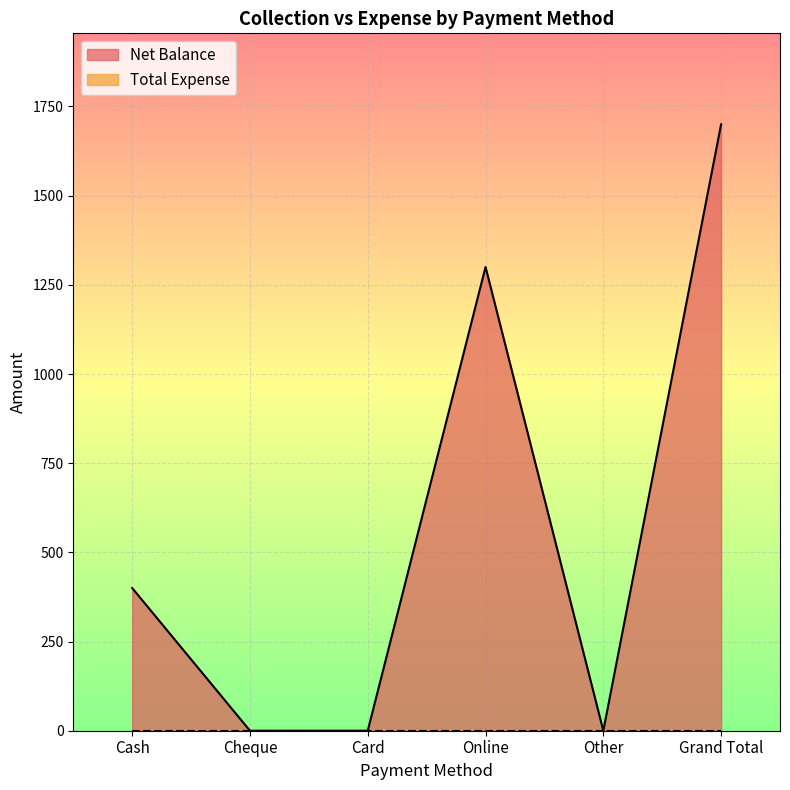

Reading left to right, what are all the values shown in this chart?

400	0	0	1300	0	1700